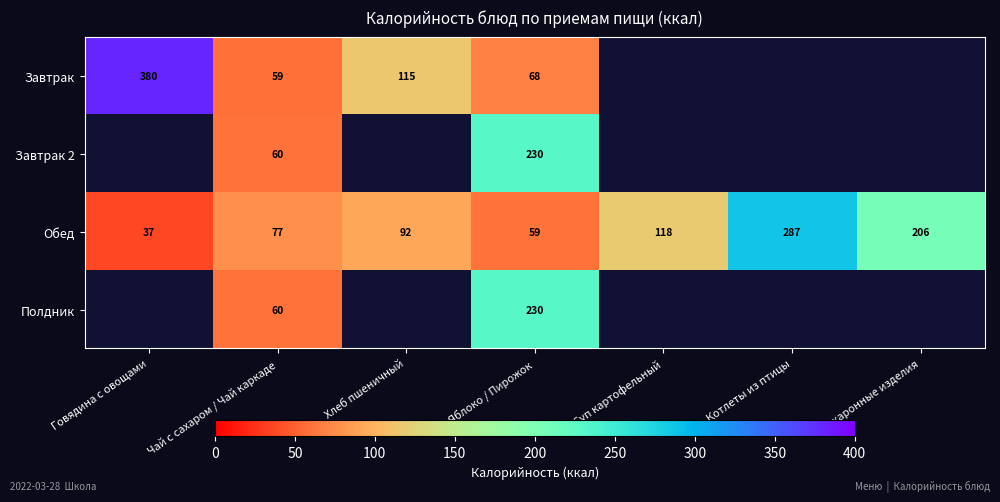

How many series are shown in this chart?

4